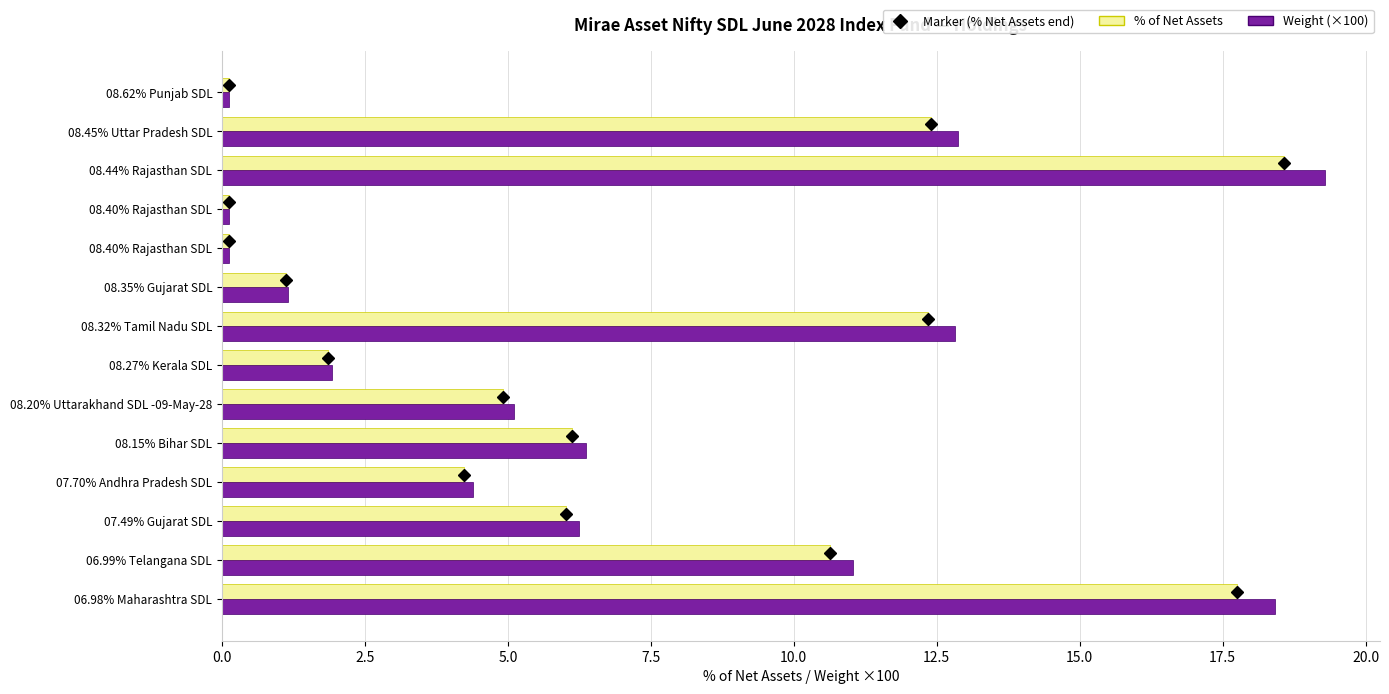

How many values in the % of Net Assets series exceed 6?

7